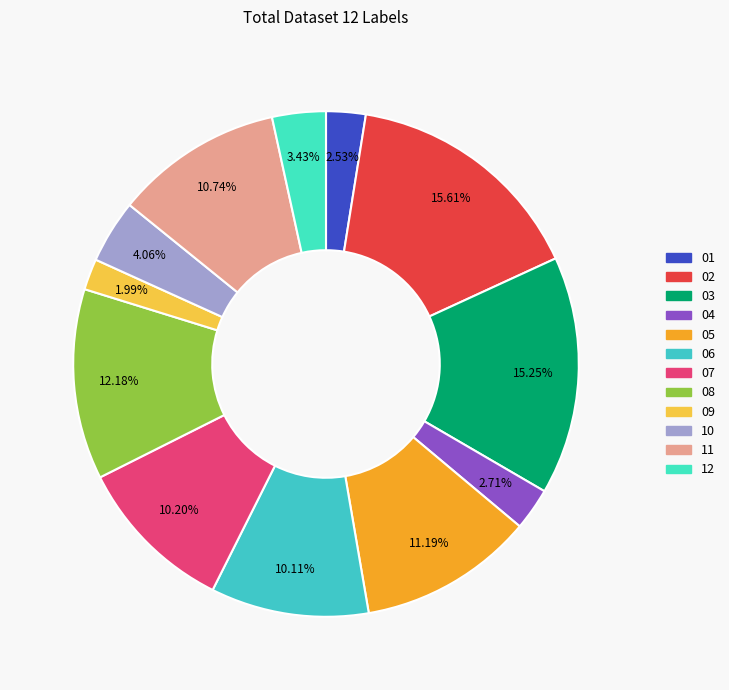

Rank the categories by value from highest to lowest.

02, 03, 08, 05, 11, 07, 06, 10, 12, 04, 01, 09